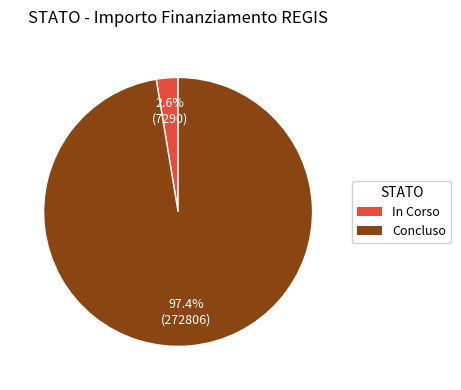

Which slice is the smallest?

In Corso